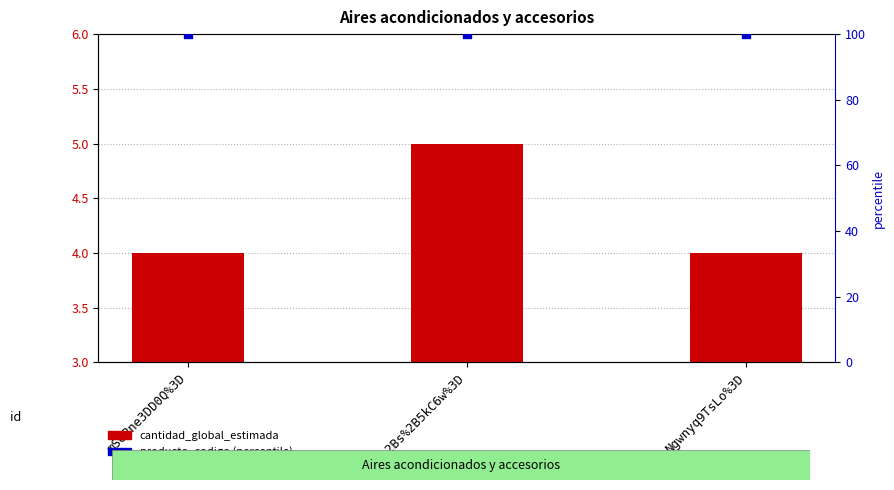

Is the value of cantidad_global_estimada at Ngwnyq9TsLo%3D greater than the value of producto_codigo (percentile) at mSOPne3DD0Q%3D?

No